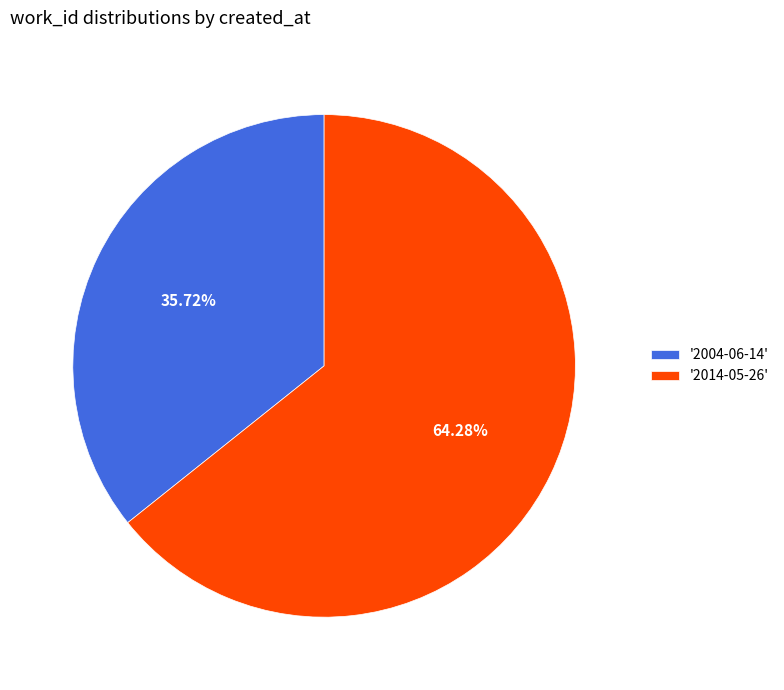

Rank the categories by value from lowest to highest.

'2004-06-14', '2014-05-26'